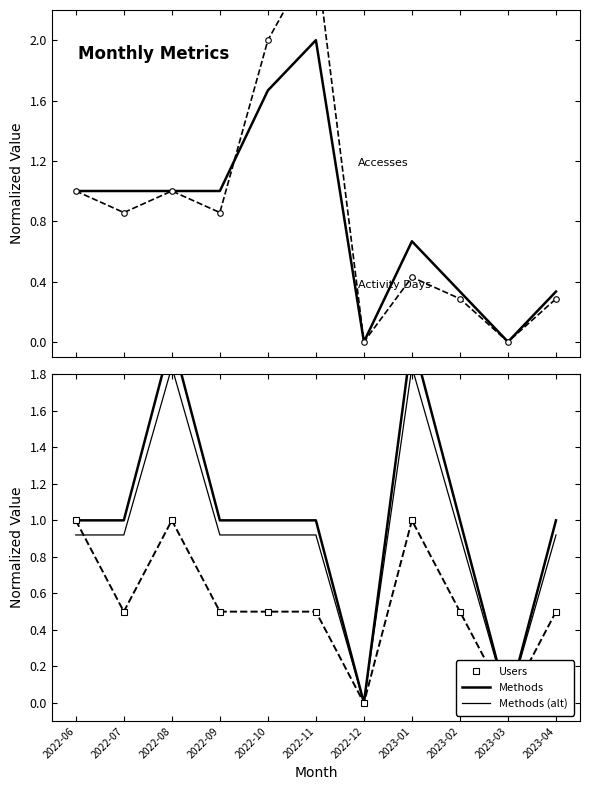

How many positive values does the Users series have?

9